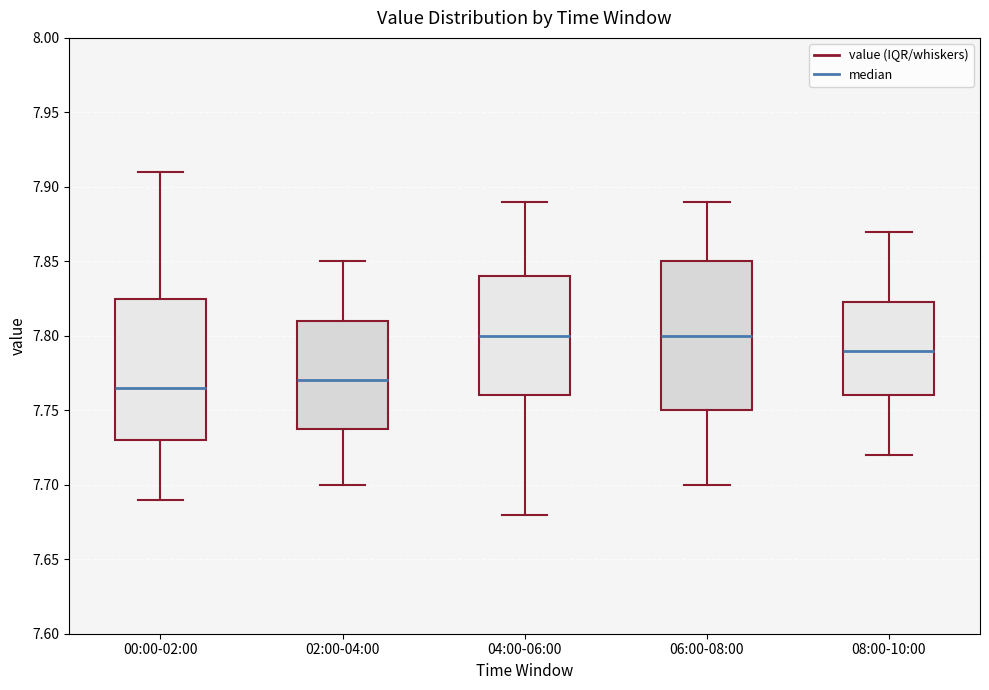

Reading left to right, transcribe this box plot: for each box, give where its median line is, the range the box spans, and where its two whiskers end, as read against the y-axis. The values are not printed on the chart, so give them approximately, as read against the axis.

00:00-02:00: median 7.765, box 7.730 to 7.825, whiskers 7.690 to 7.910
02:00-04:00: median 7.770, box 7.740 to 7.810, whiskers 7.700 to 7.850
04:00-06:00: median 7.800, box 7.760 to 7.840, whiskers 7.680 to 7.890
06:00-08:00: median 7.800, box 7.750 to 7.850, whiskers 7.700 to 7.890
08:00-10:00: median 7.790, box 7.760 to 7.825, whiskers 7.720 to 7.870